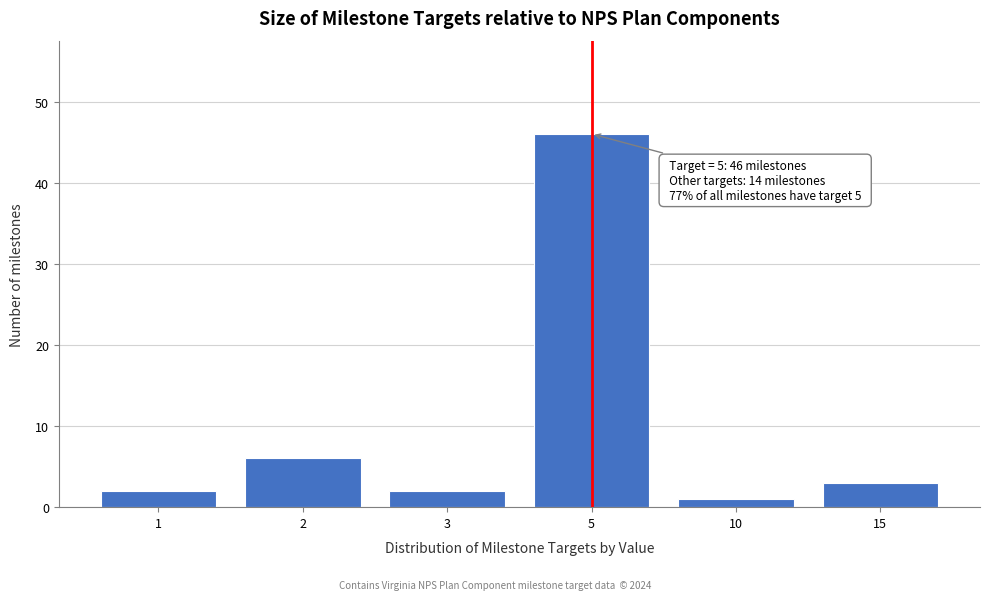

Reading left to right, transcribe all the data shown in this chart.

1=2	2=6	3=2	5=46	10=1	15=3